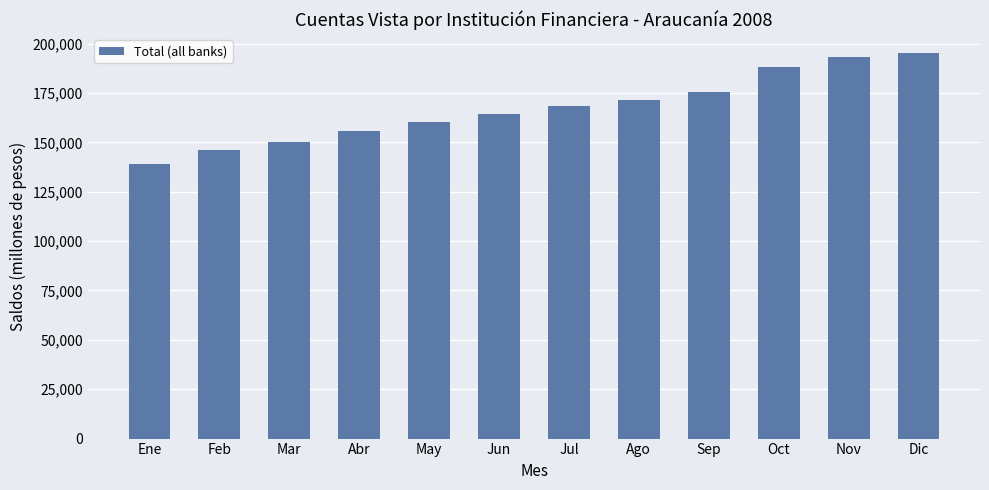

Reading left to right, list all the values displayed in this chart.

138948	146033	150043	156012	160415	164606	168299	171675	175410	188086	193189	195020